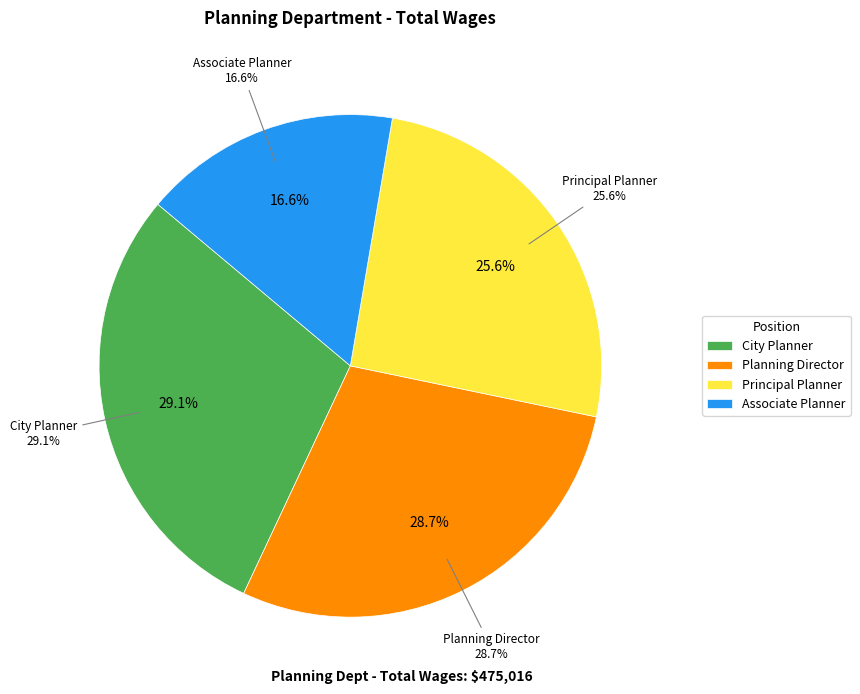

What is the largest slice in the pie chart?

City Planner